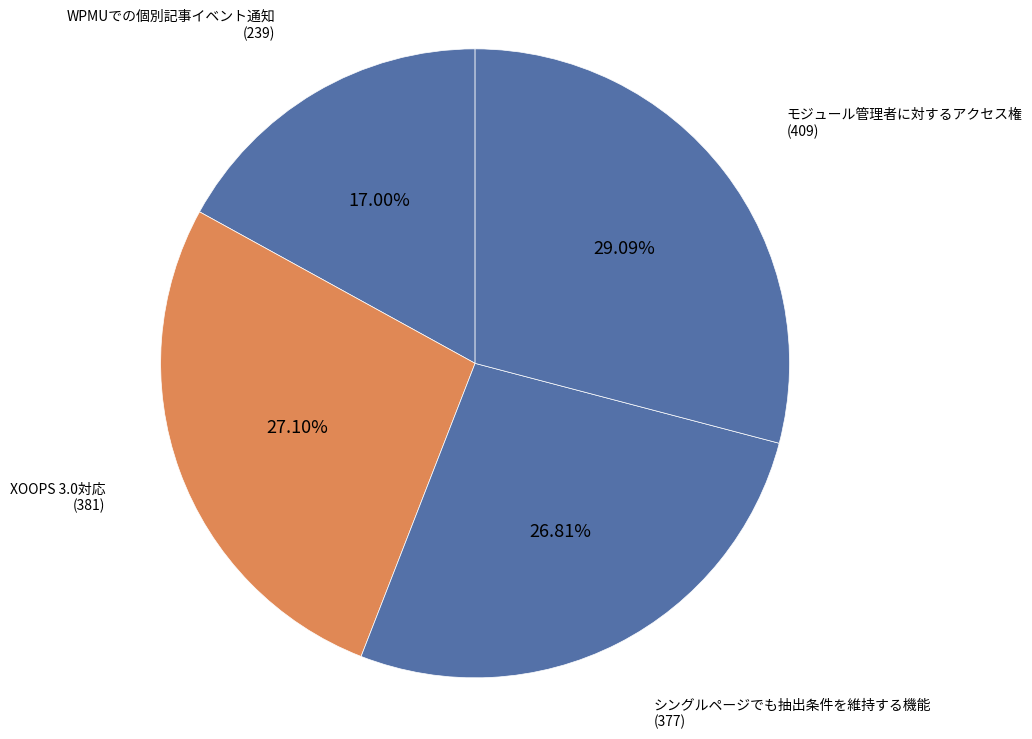

Which has a higher value, モジュール管理者に対するアクセス権 or WPMUでの個別記事イベント通知?

モジュール管理者に対するアクセス権